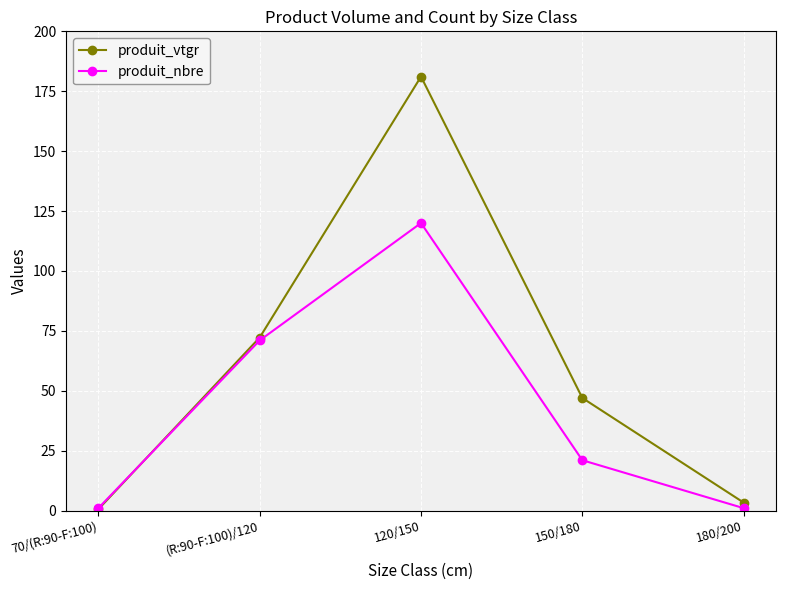

True or false: produit_nbre has a value of 38.0 at (R:90-F:100)/120.

False